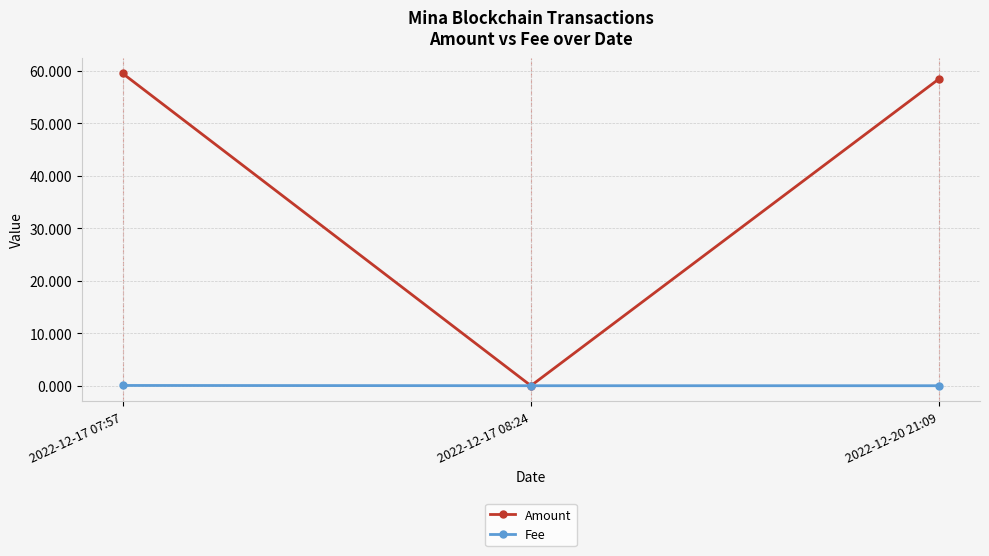

What are all the series names shown in the legend?

Amount, Fee